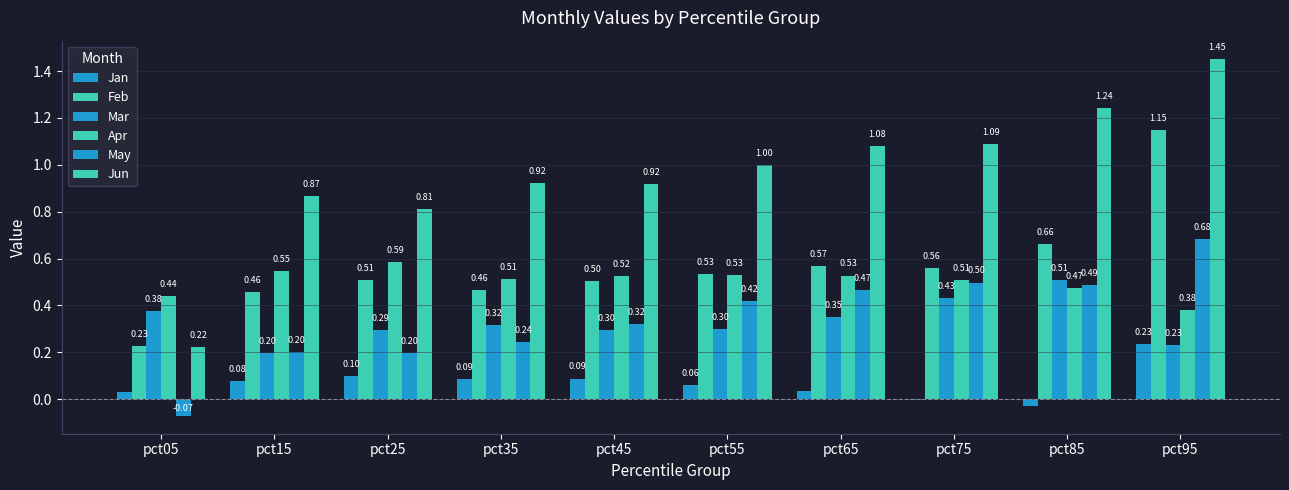

What is the approximate value of Apr at pct05?

0.4